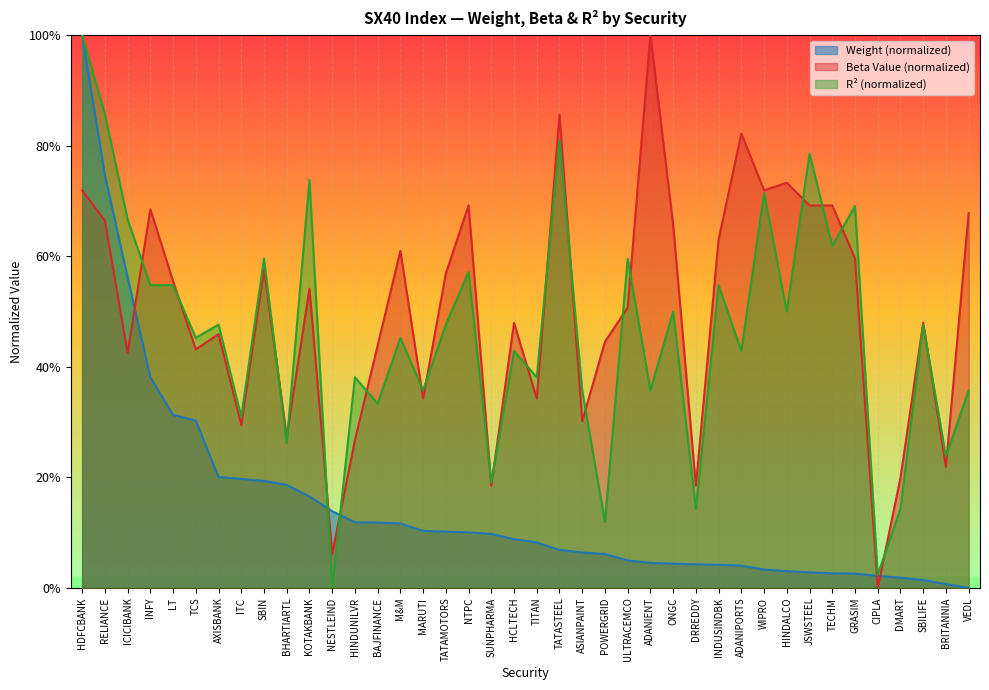

Does the chart display data point markers on the line(s)?

No